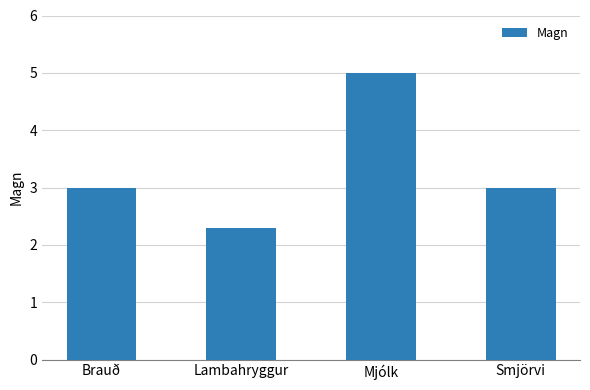

Reading right to left, what are all the values shown in this chart?

Smjörvi=3.0	Mjólk=5.0	Lambahryggur=2.3	Brauð=3.0